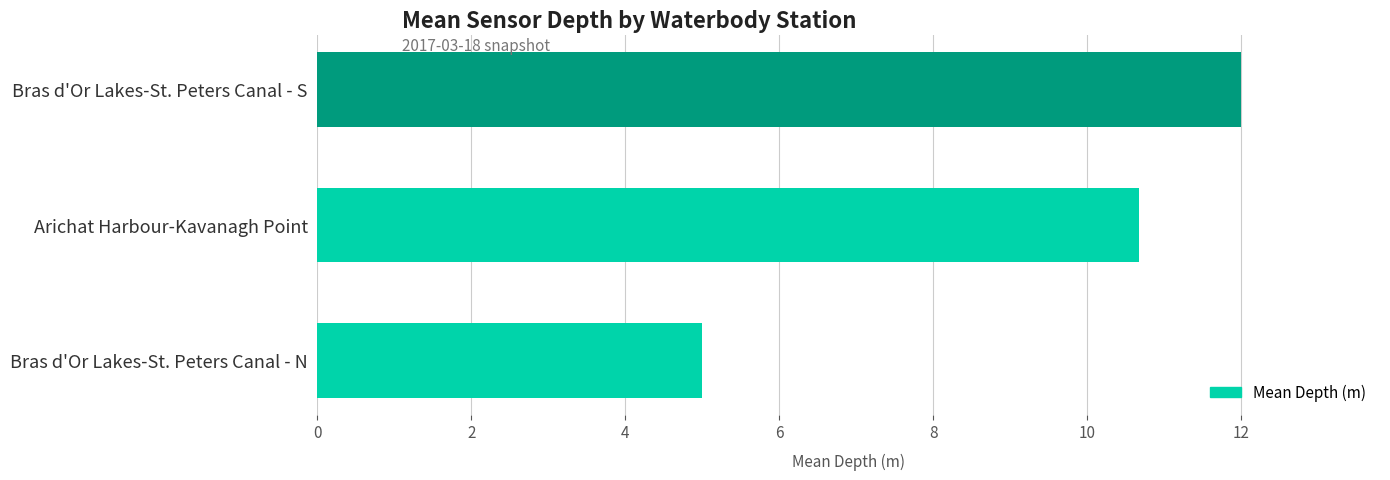

What is the greatest value displayed?

12.0